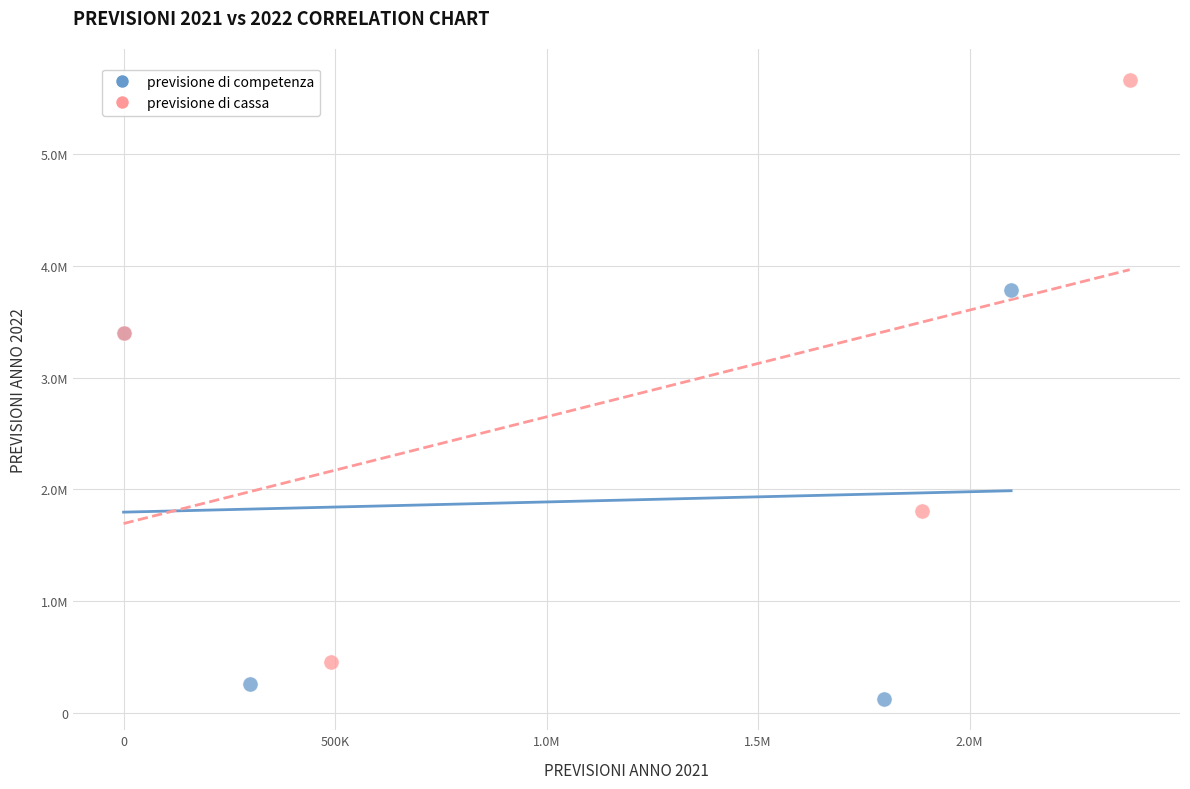

Which series reaches the maximum Y coordinate?

previsione di cassa